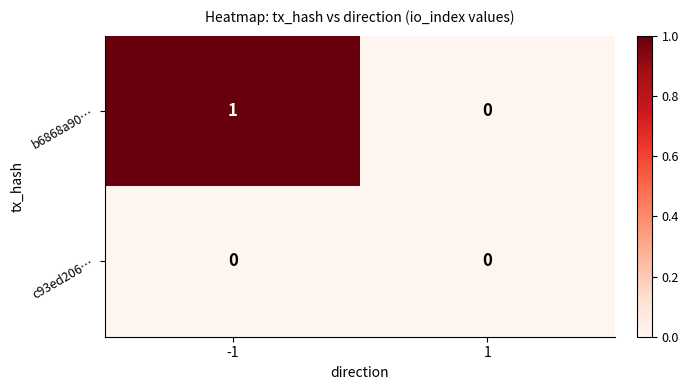

How many series are shown in this chart?

2